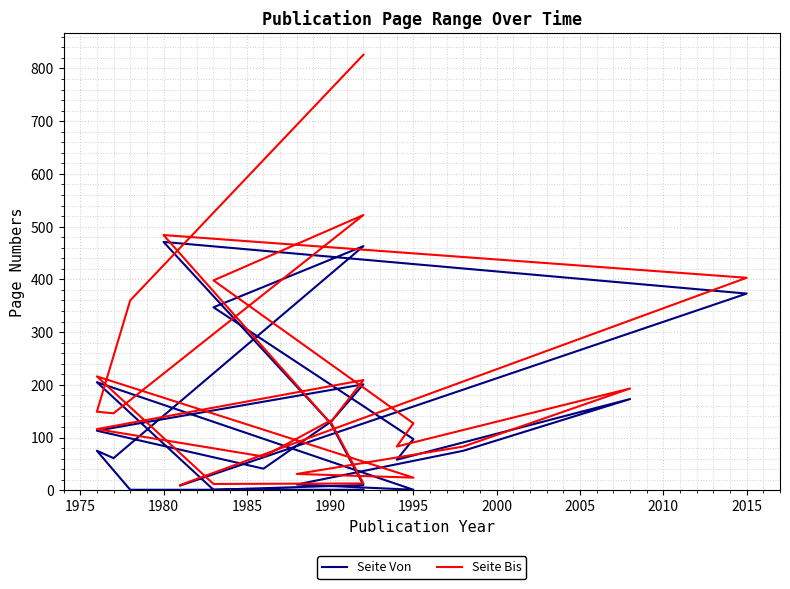

How many interior local valleys does the Seite Bis series have?

6